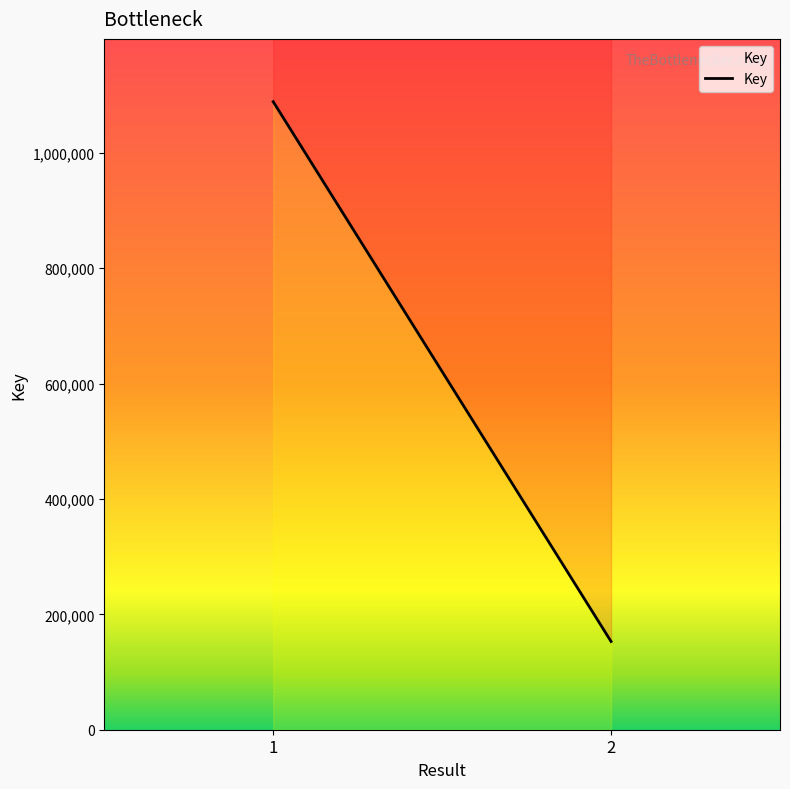

Does the chart display data point markers on the line(s)?

No